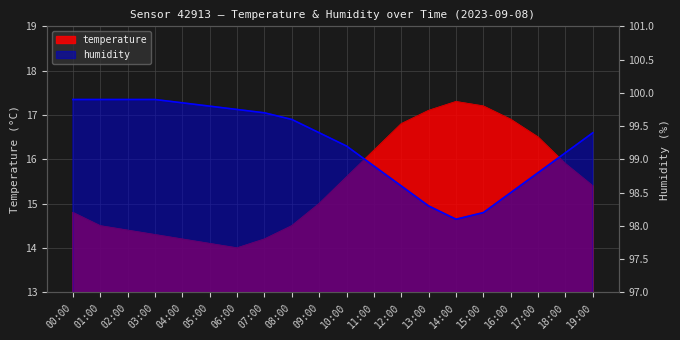

What is the difference between the temperature values at 05:00 and 12:00?

2.7